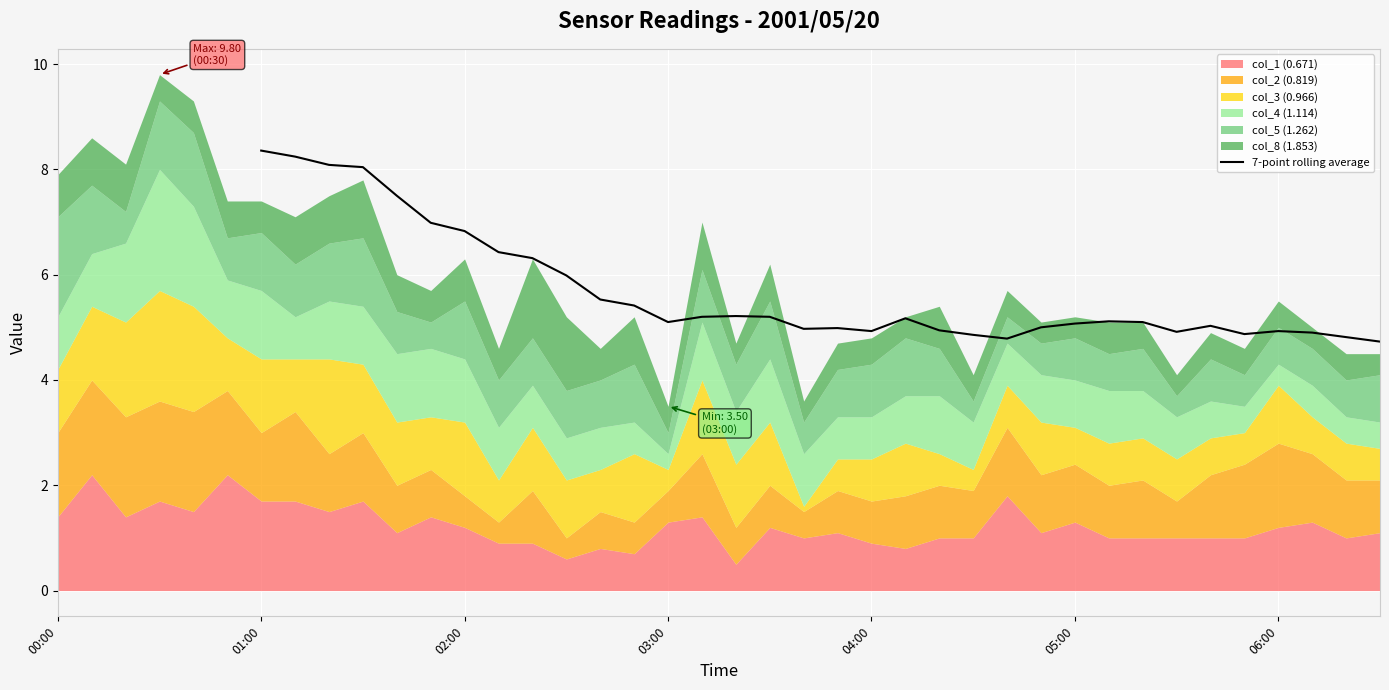

The 7-point rolling average series shows 4.9 at 04:00. True or false?

True